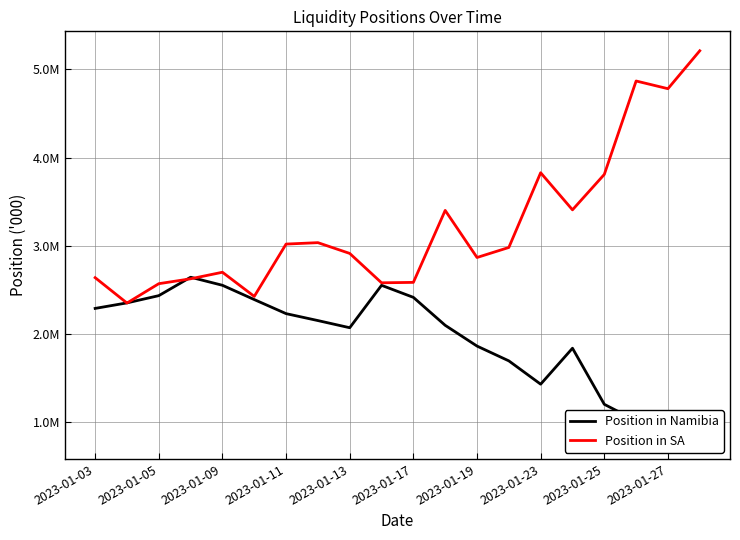

Does the chart display data point markers on the line(s)?

No